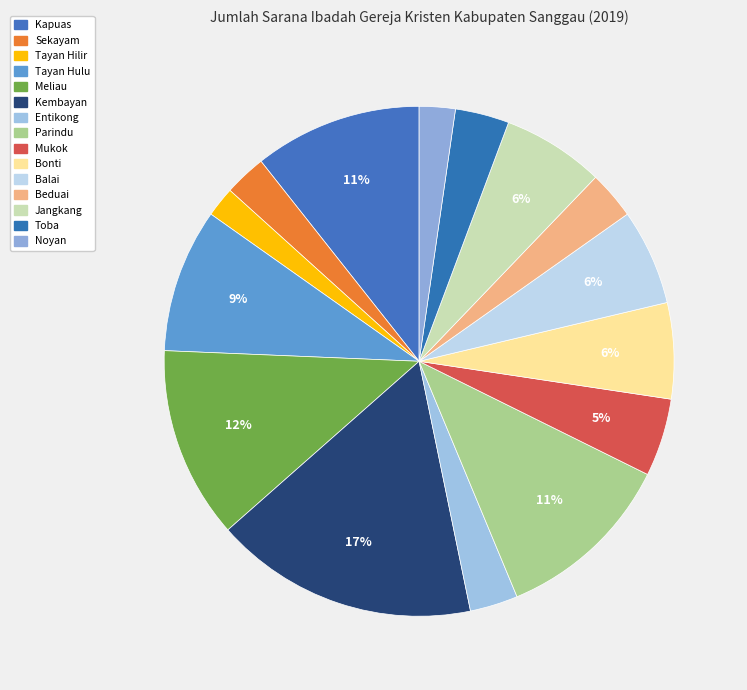

How many slices are in this pie chart?

15